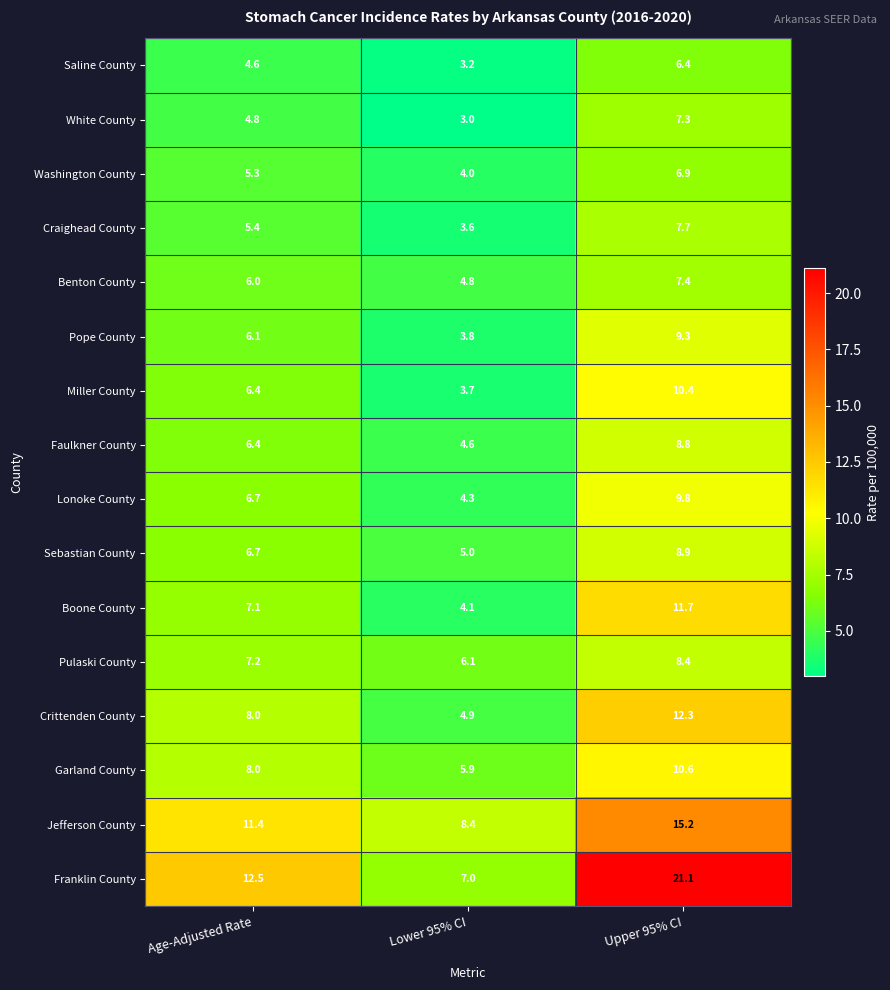

List the series in order of their peak value, highest first.

Franklin County, Jefferson County, Crittenden County, Boone County, Garland County, Miller County, Lonoke County, Pope County, Sebastian County, Faulkner County, Pulaski County, Craighead County, Benton County, White County, Washington County, Saline County